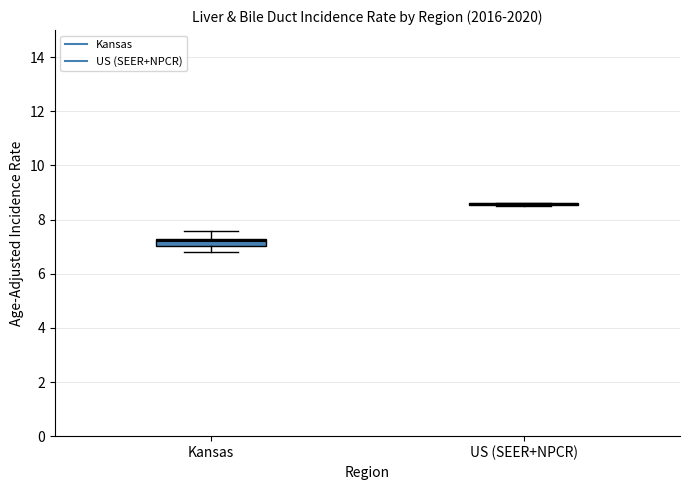

Where does the lower whisker of the box for Kansas end on the y-axis? The values are not printed on the chart, so give them approximately, as read against the axis.

6.8